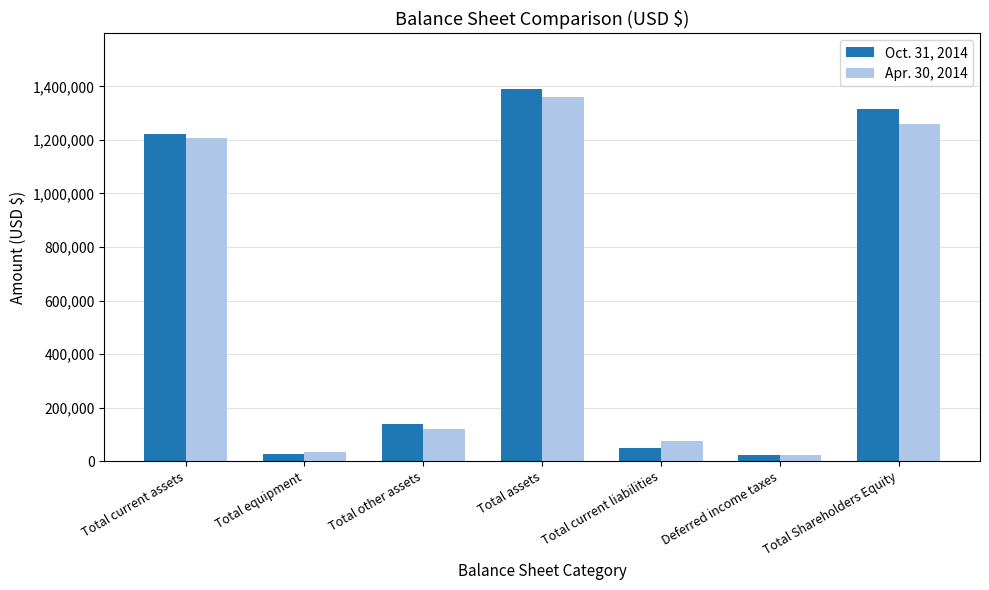

What is the total value across all series at Total current liabilities?

126995